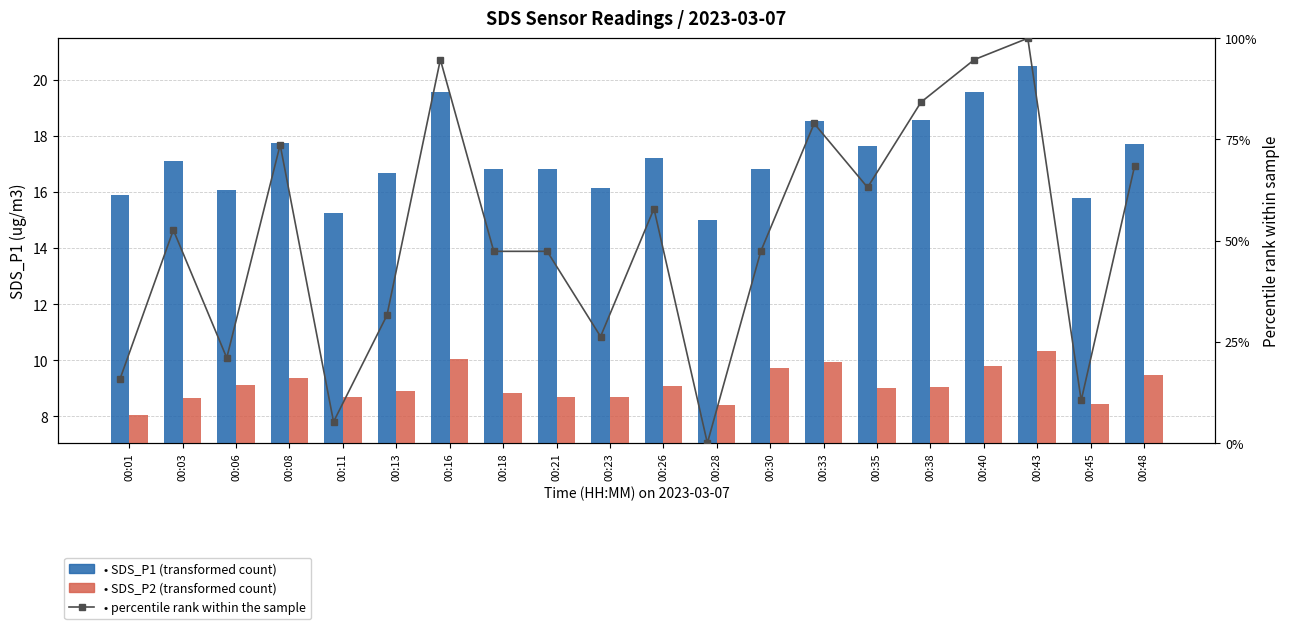

What is the difference between the maximum and minimum values in the SDS_P2 series?

2.3